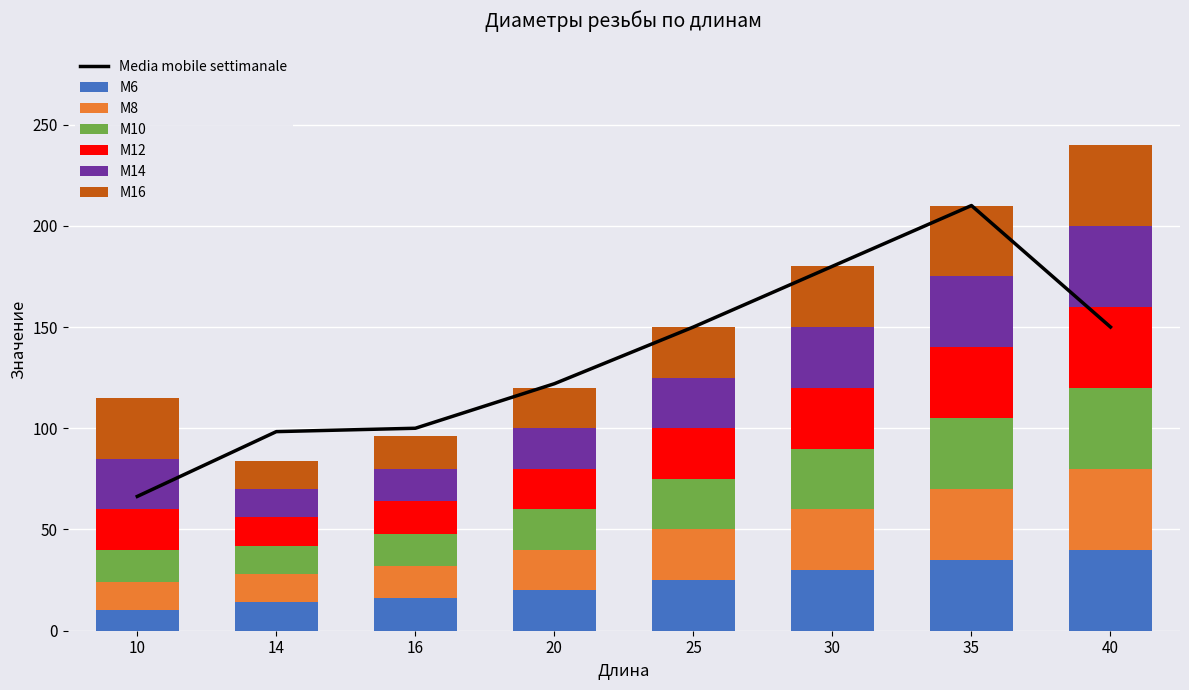

What is the minimum value shown in the chart?

10